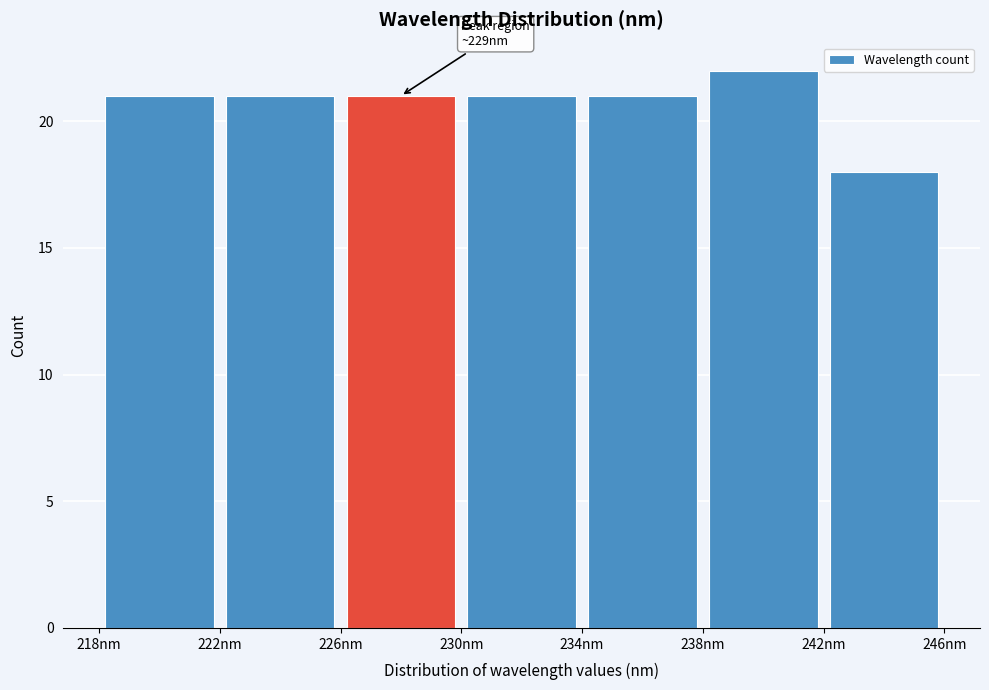

Over which range of the x-axis is the bar tallest?

238 to 242